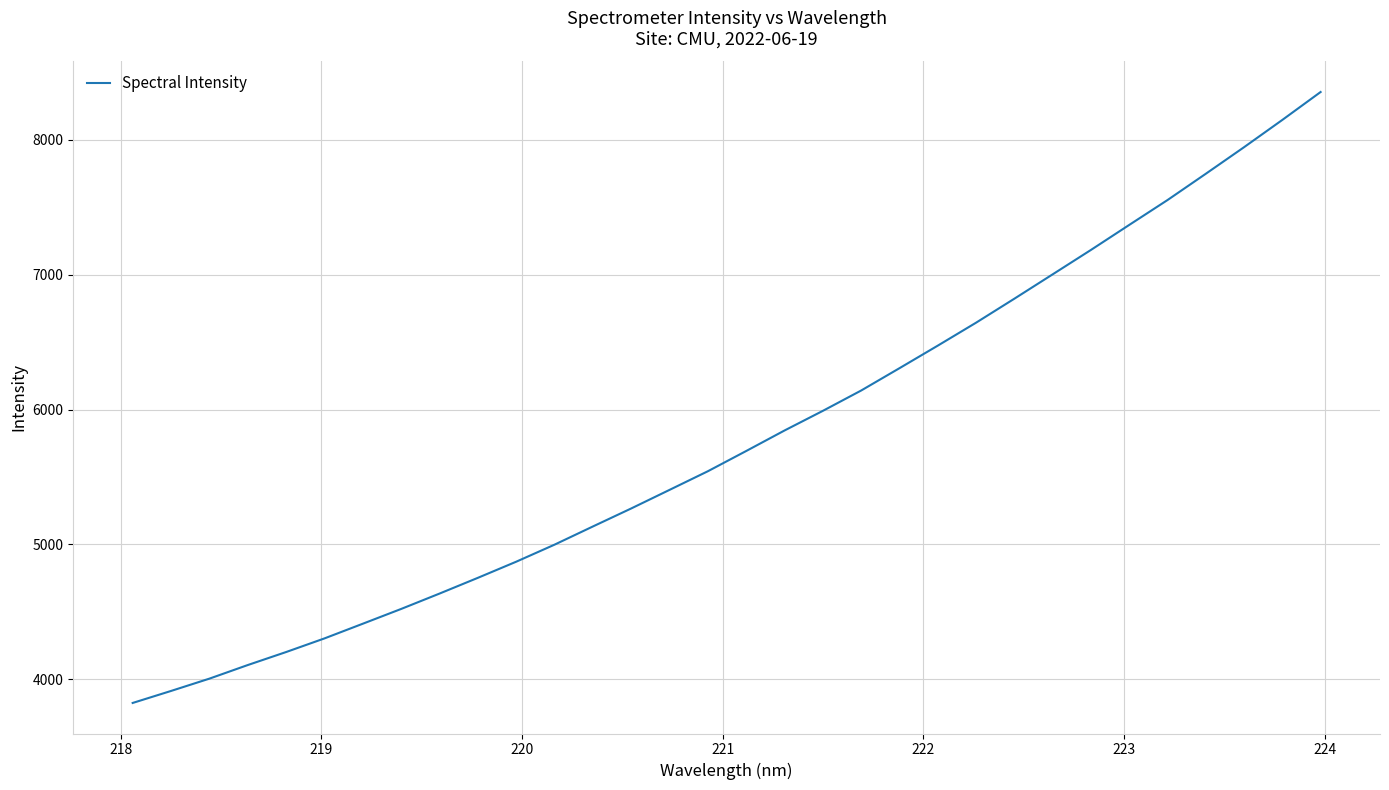

What is the minimum value shown in the chart?

3824.8